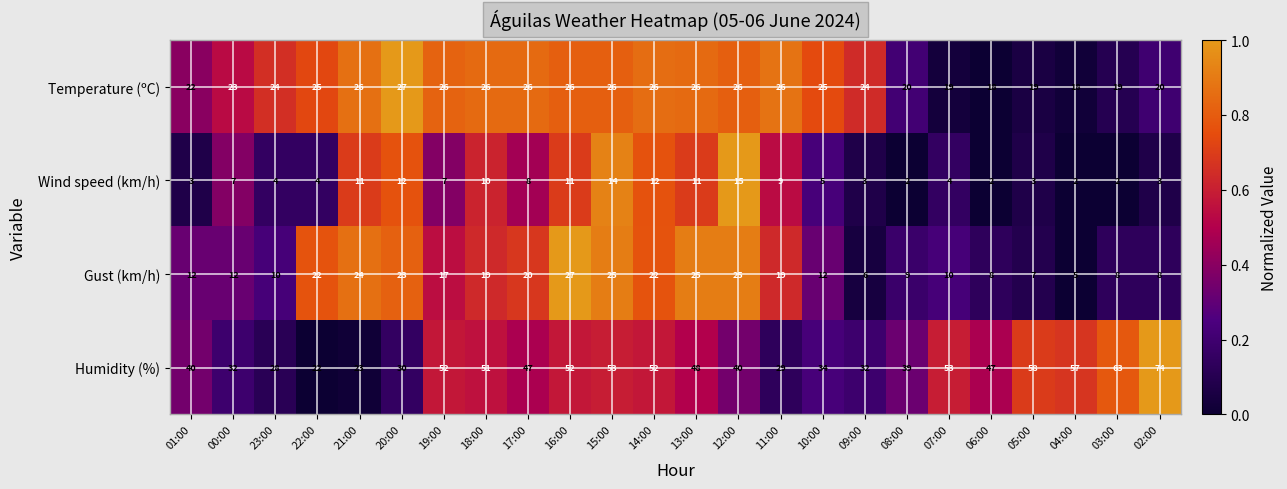

True or false: Wind speed (km/h) has a value of 7 at 22:00.

False